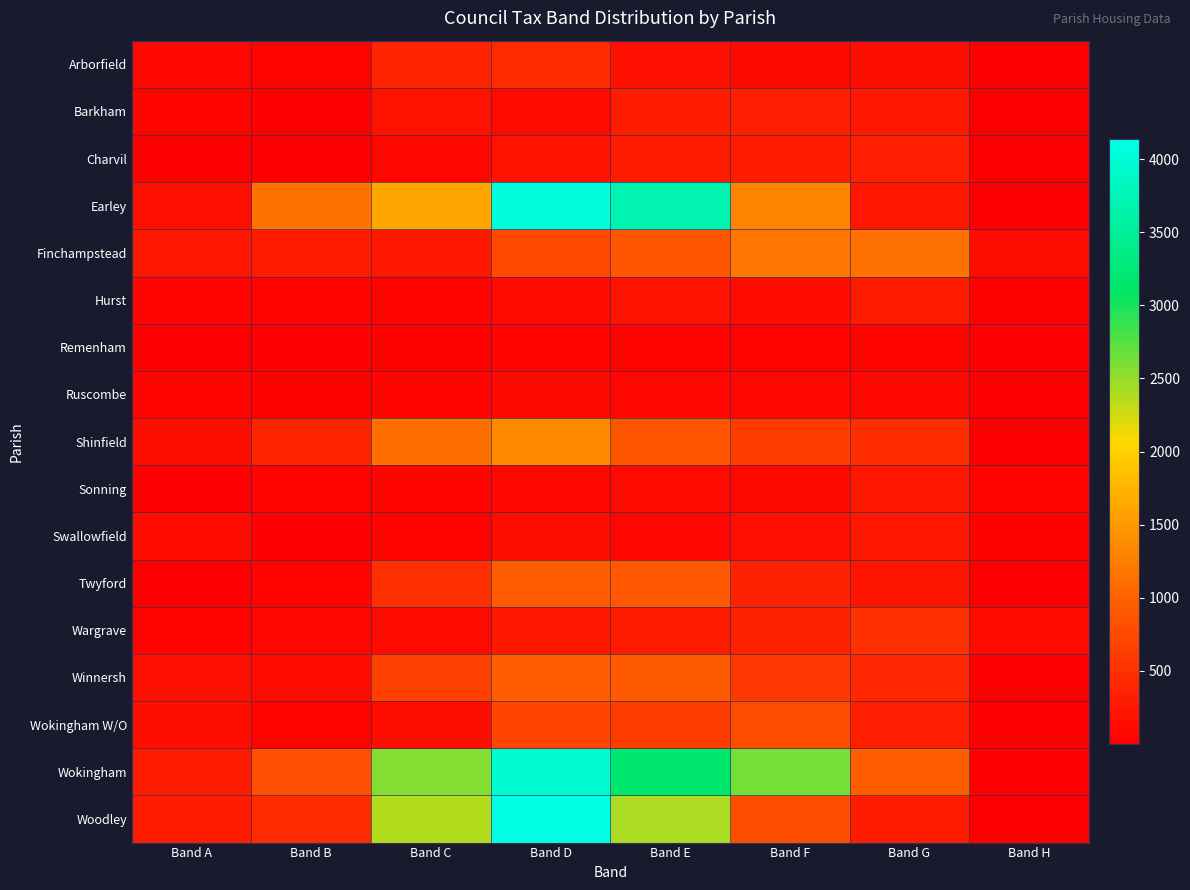

Reading right to left, extract all data points from this chart.

Arborfield: Band H=7	Band G=144	Band F=91	Band E=160	Band D=434	Band C=369	Band B=47	Band A=75
Barkham: Band H=17	Band G=236	Band F=310	Band E=298	Band D=100	Band C=209	Band B=6	Band A=64
Charvil: Band H=3	Band G=308	Band F=278	Band E=287	Band D=194	Band C=68	Band B=1	Band A=11
Earley: Band H=4	Band G=249	Band F=1319	Band E=3694	Band D=4034	Band C=1621	Band B=1148	Band A=159
Finchampstead: Band H=138	Band G=1132	Band F=1185	Band E=862	Band D=741	Band C=256	Band B=290	Band A=229
Hurst: Band H=26	Band G=290	Band F=124	Band E=193	Band D=110	Band C=37	Band B=34	Band A=56
Remenham: Band H=24	Band G=64	Band F=46	Band E=40	Band D=43	Band C=26	Band B=20	Band A=10
Ruscombe: Band H=6	Band G=87	Band F=85	Band E=87	Band D=93	Band C=55	Band B=31	Band A=54
Shinfield: Band H=10	Band G=469	Band F=612	Band E=865	Band D=1356	Band C=1117	Band B=378	Band A=138
Sonning: Band H=47	Band G=241	Band F=94	Band E=107	Band D=73	Band C=52	Band B=34	Band A=6
Swallowfield: Band H=33	Band G=243	Band F=159	Band E=86	Band D=144	Band C=47	Band B=18	Band A=118
Twyford: Band H=1	Band G=214	Band F=352	Band E=900	Band D=943	Band C=490	Band B=52	Band A=7
Wargrave: Band H=119	Band G=502	Band F=347	Band E=282	Band D=254	Band C=98	Band B=82	Band A=42
Winnersh: Band H=3	Band G=390	Band F=565	Band E=914	Band D=956	Band C=652	Band B=99	Band A=160
Wokingham W/O: Band H=24	Band G=331	Band F=787	Band E=620	Band D=711	Band C=139	Band B=36	Band A=152
Wokingham: Band H=23	Band G=961	Band F=2633	Band E=3161	Band D=3985	Band C=2561	Band B=801	Band A=279
Woodley: Band H=2	Band G=294	Band F=789	Band E=2406	Band D=4135	Band C=2381	Band B=435	Band A=298